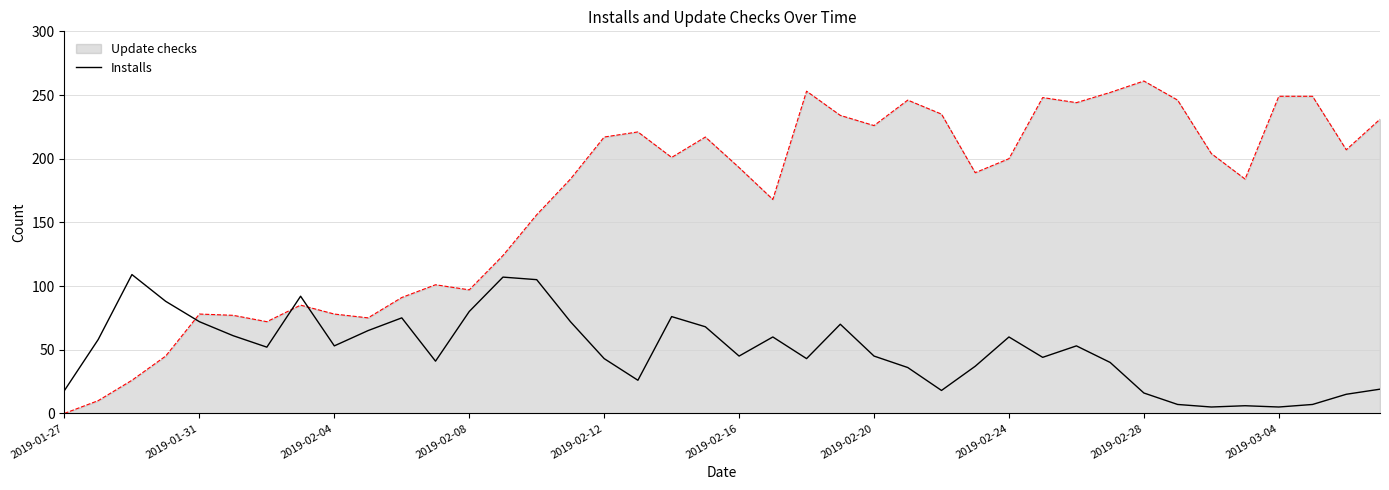

Count the number of data series in this chart.

2